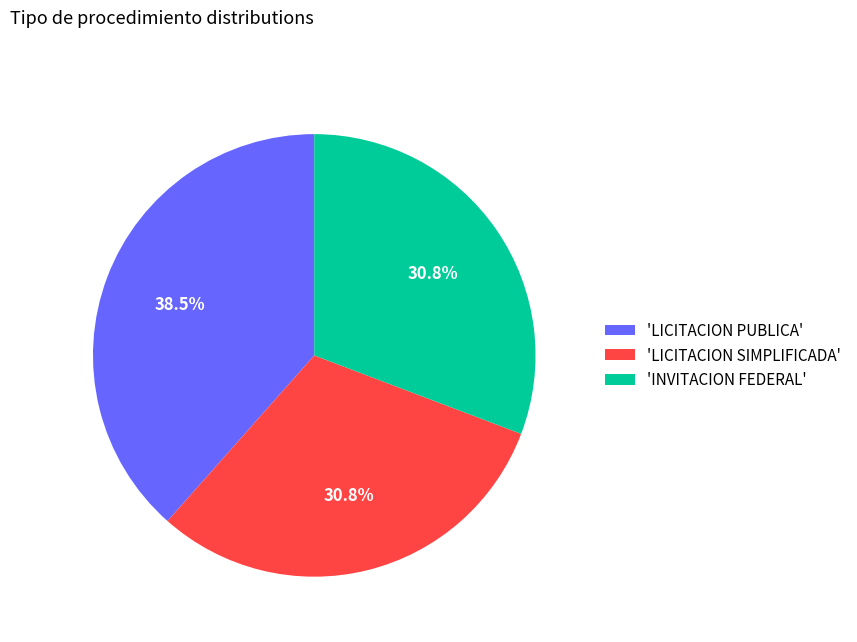

How many segments does this pie chart have?

3